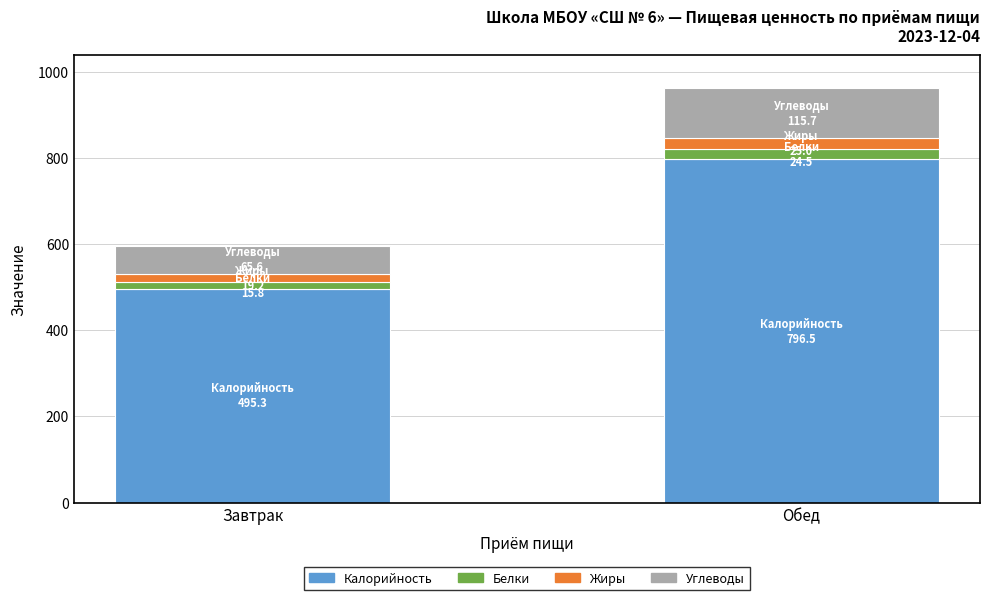

Reading left to right, what are the values for Калорийность?

495.3	796.5